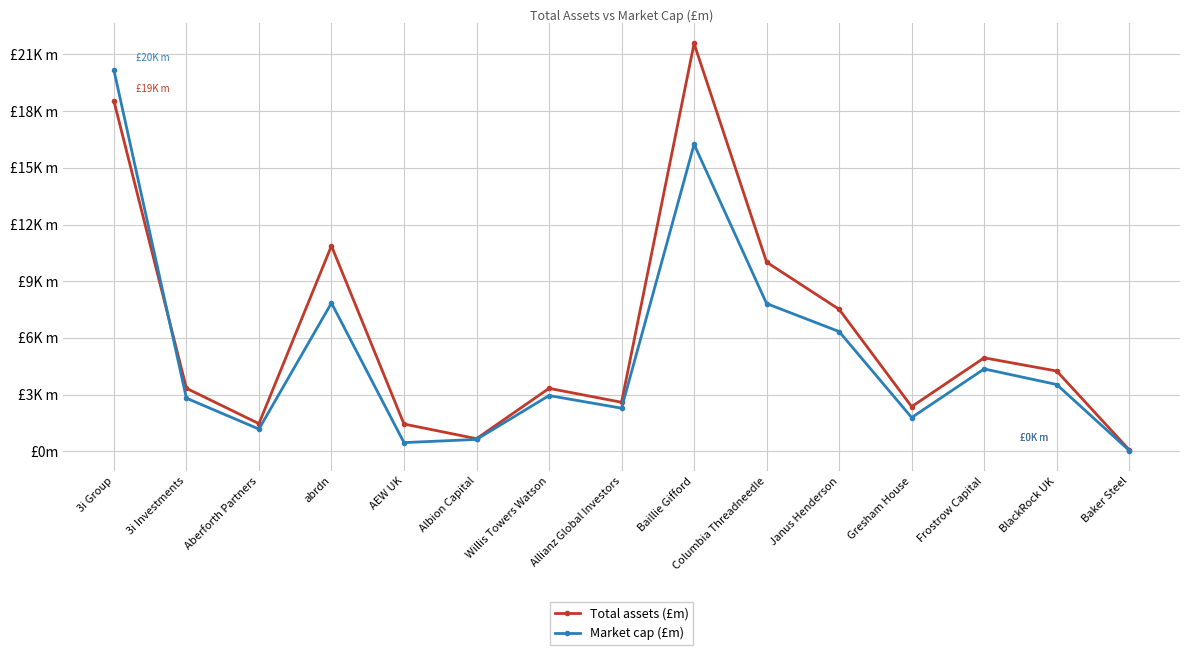

What is the average value of the Total assets (£m) series?

6196.6